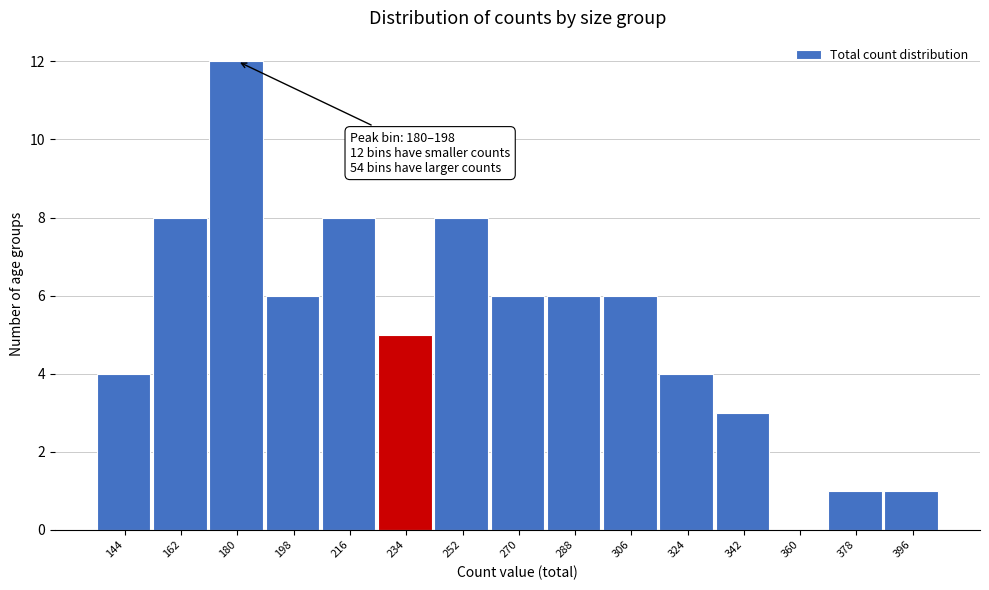

Reading right to left, list all the values displayed in this chart.

396=1	378=1	360=0	342=3	324=4	306=6	288=6	270=6	252=8	234=5	216=8	198=6	180=12	162=8	144=4